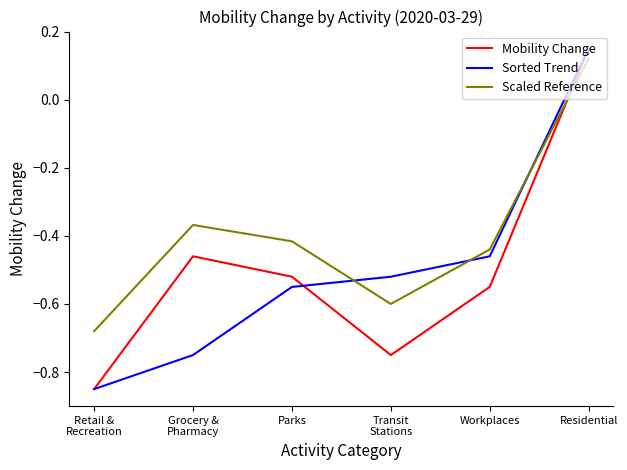

Which category has the highest value across all series?

Residential